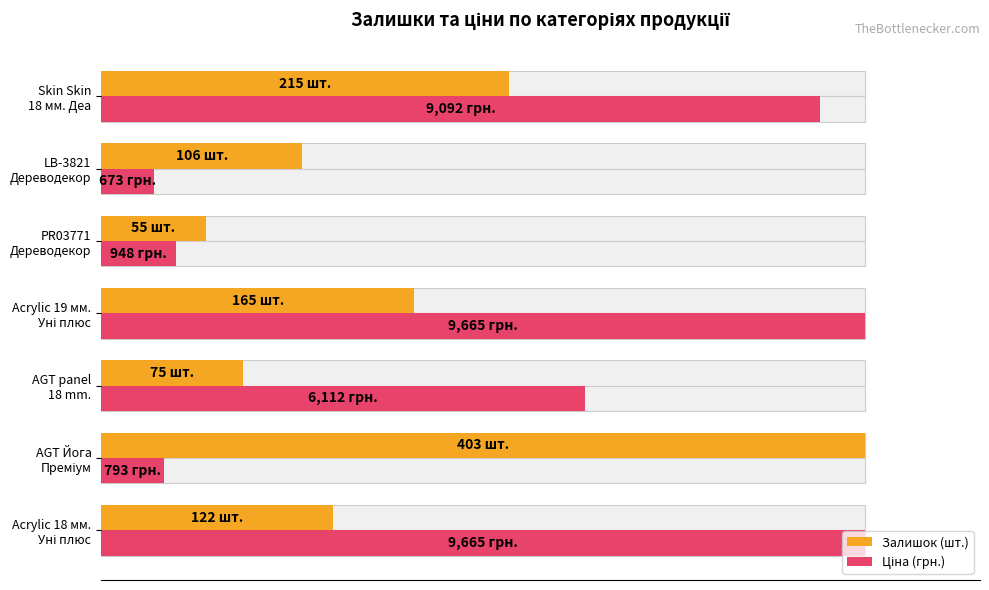

What are all the series names shown in the legend?

Залишок (шт.), Ціна (грн.)